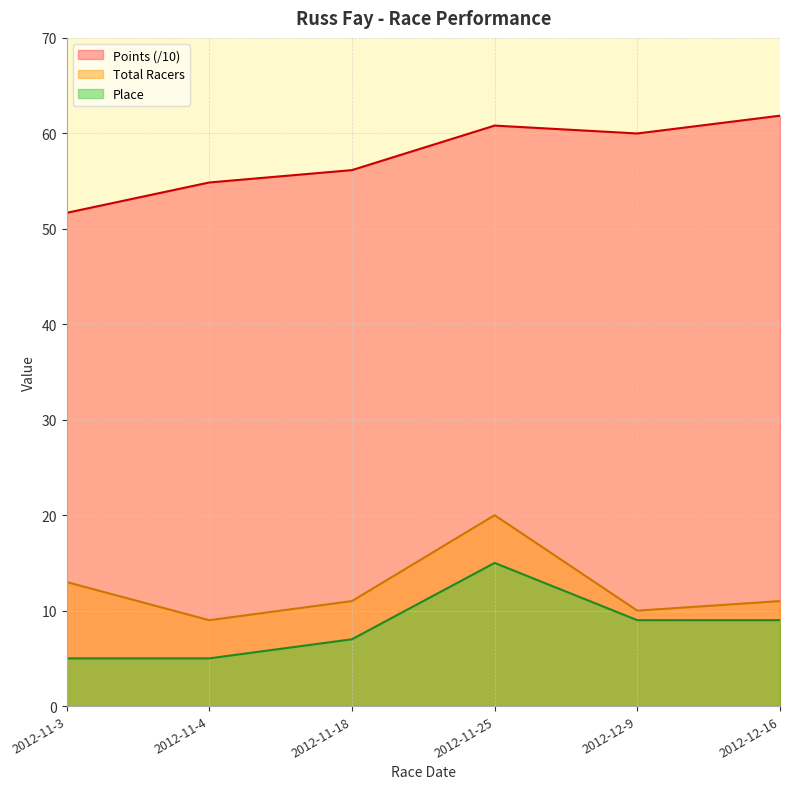

Is the value of Total Racers at 2012-11-3 greater than the value of Points at 2012-12-9?

No